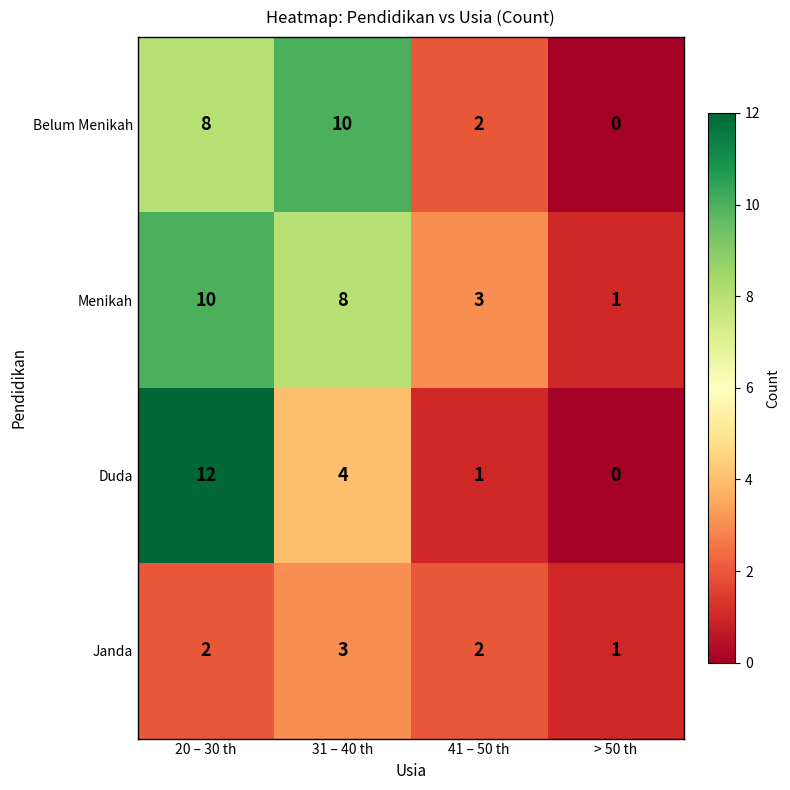

Count the number of categories in the chart.

4